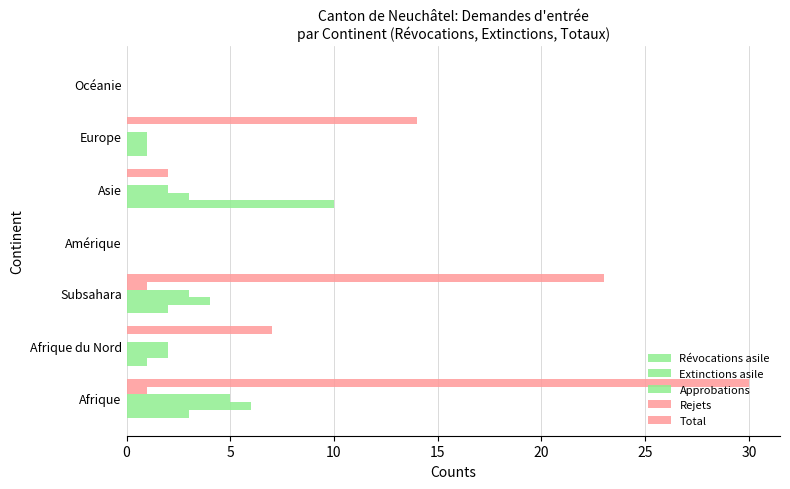

How many series are shown in this chart?

5